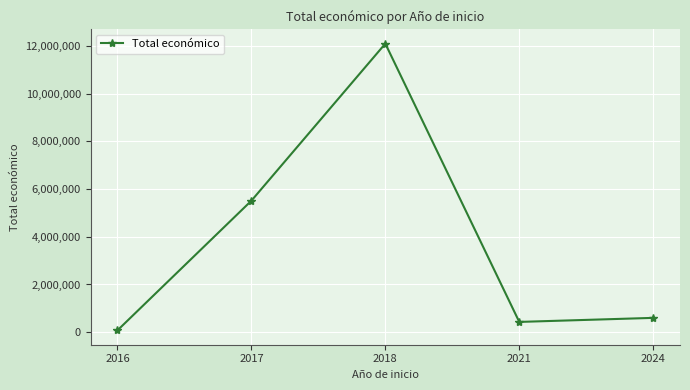

Reading right to left, what are all the values shown in this chart?

2024=600000	2021=430411	2018=12096828	2017=5511158	2016=75402